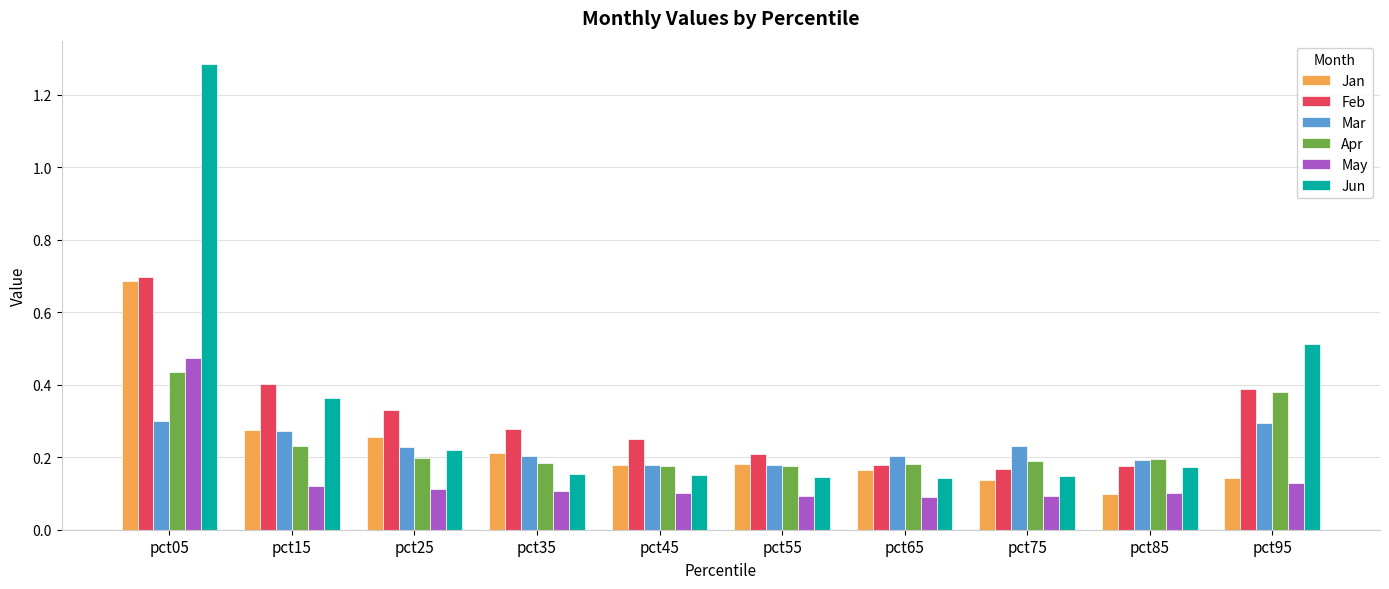

How many bars are there in total?

60